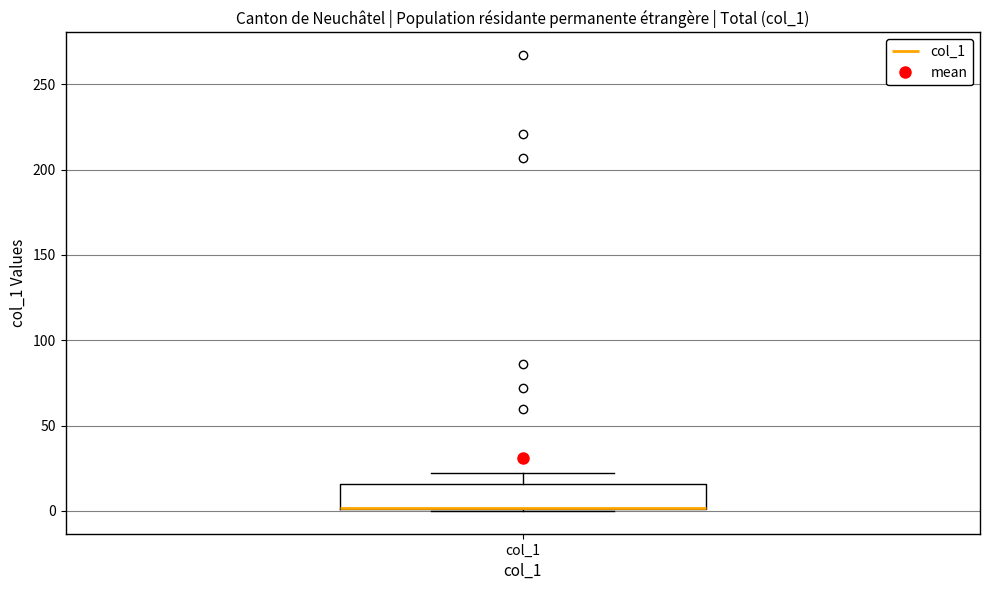

Where is the lower edge of the box for col_1 on the y-axis? The values are not printed on the chart, so give them approximately, as read against the axis.

0